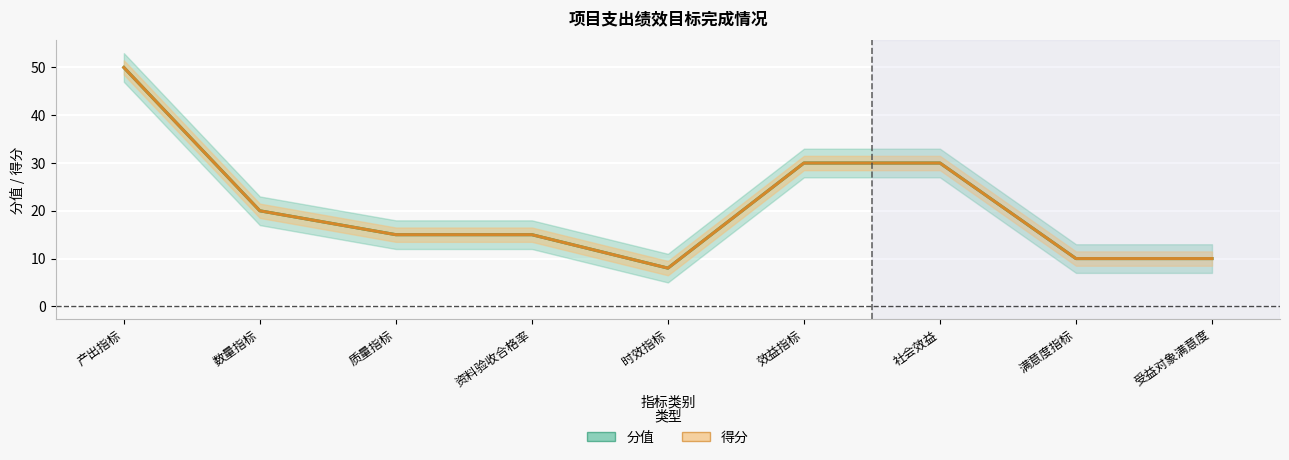

What is the difference between the second highest and second lowest values in the 得分 series?

20